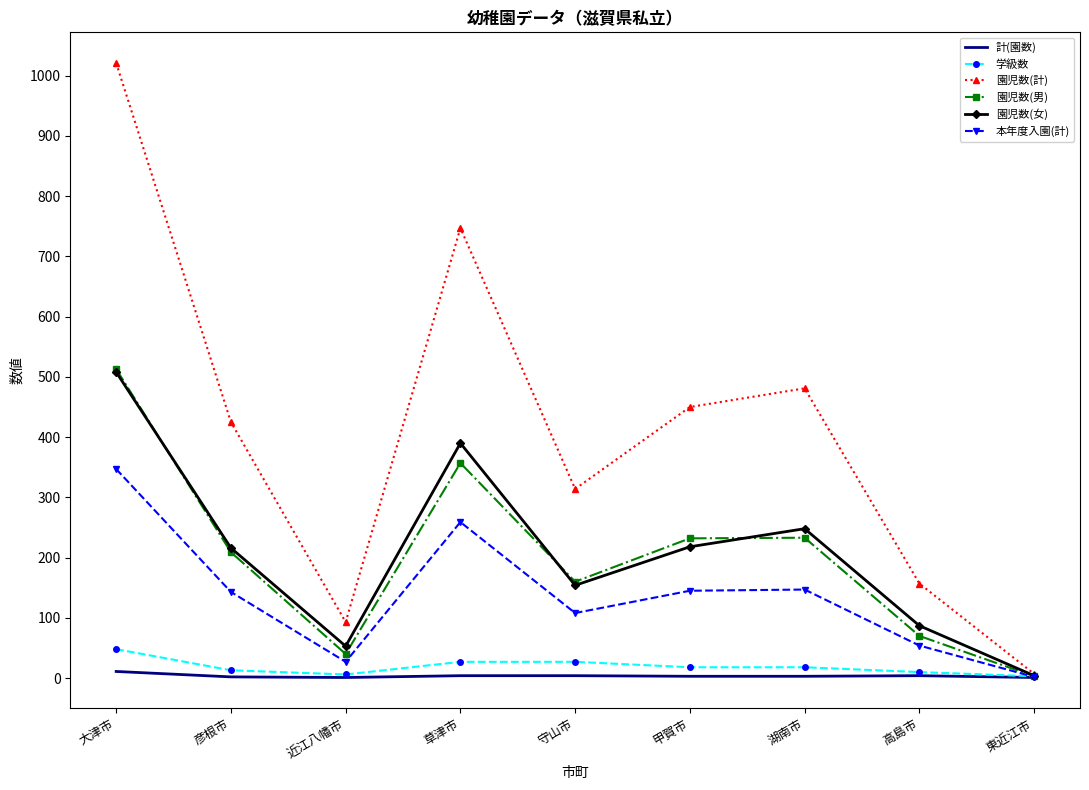

What is the highest value of the 本年度入園(計) series?

347